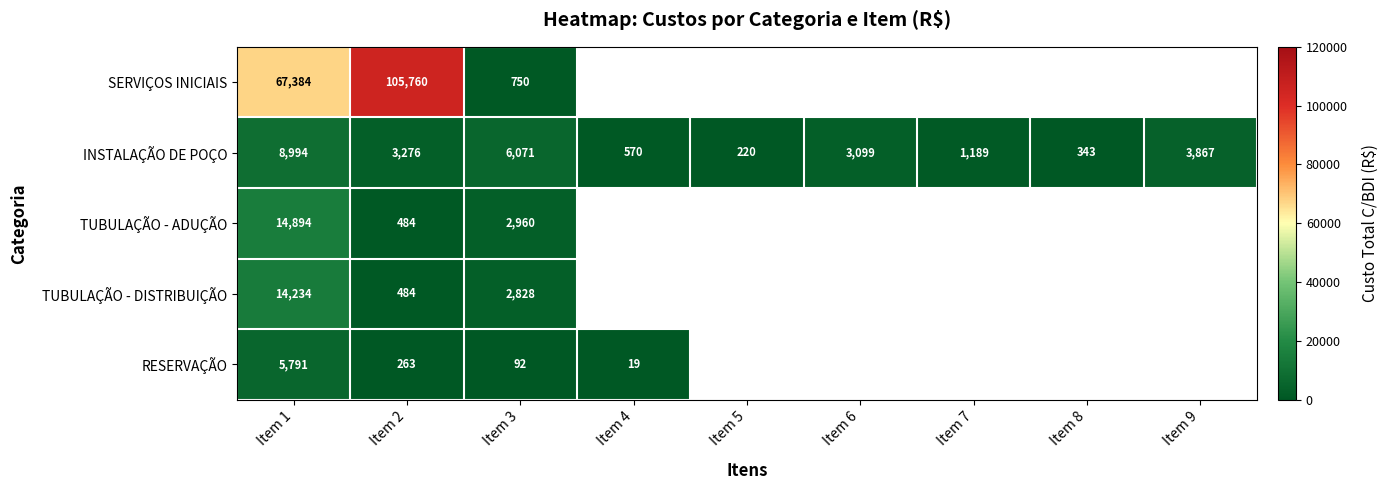

Is the value of TUBULAÇÃO - ADUÇÃO at Item 2 greater than the value of RESERVAÇÃO at Item 2?

Yes